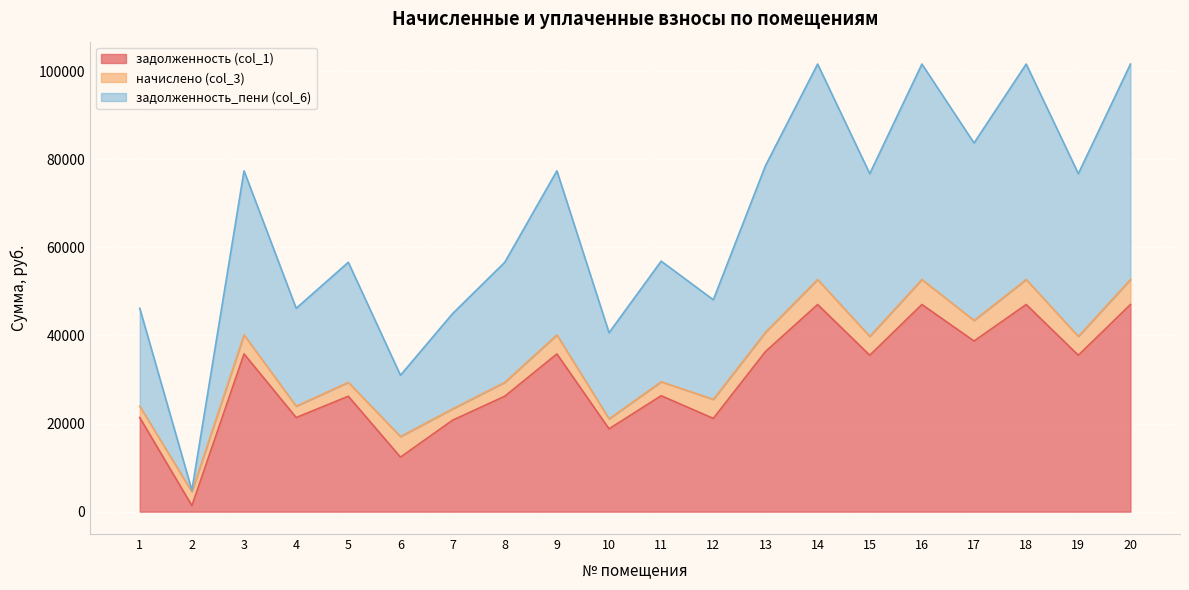

What is the value of the задолженность_пени (col_6) point at the 7th from the left?

44973.6